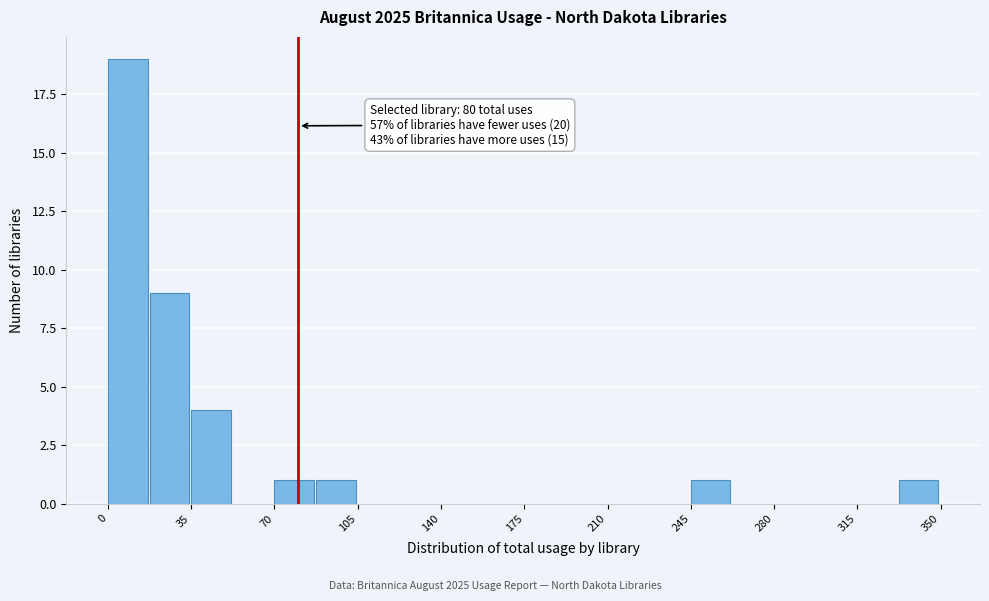

Read against the x-axis, roughly where is the centre of the tallest bar?

10